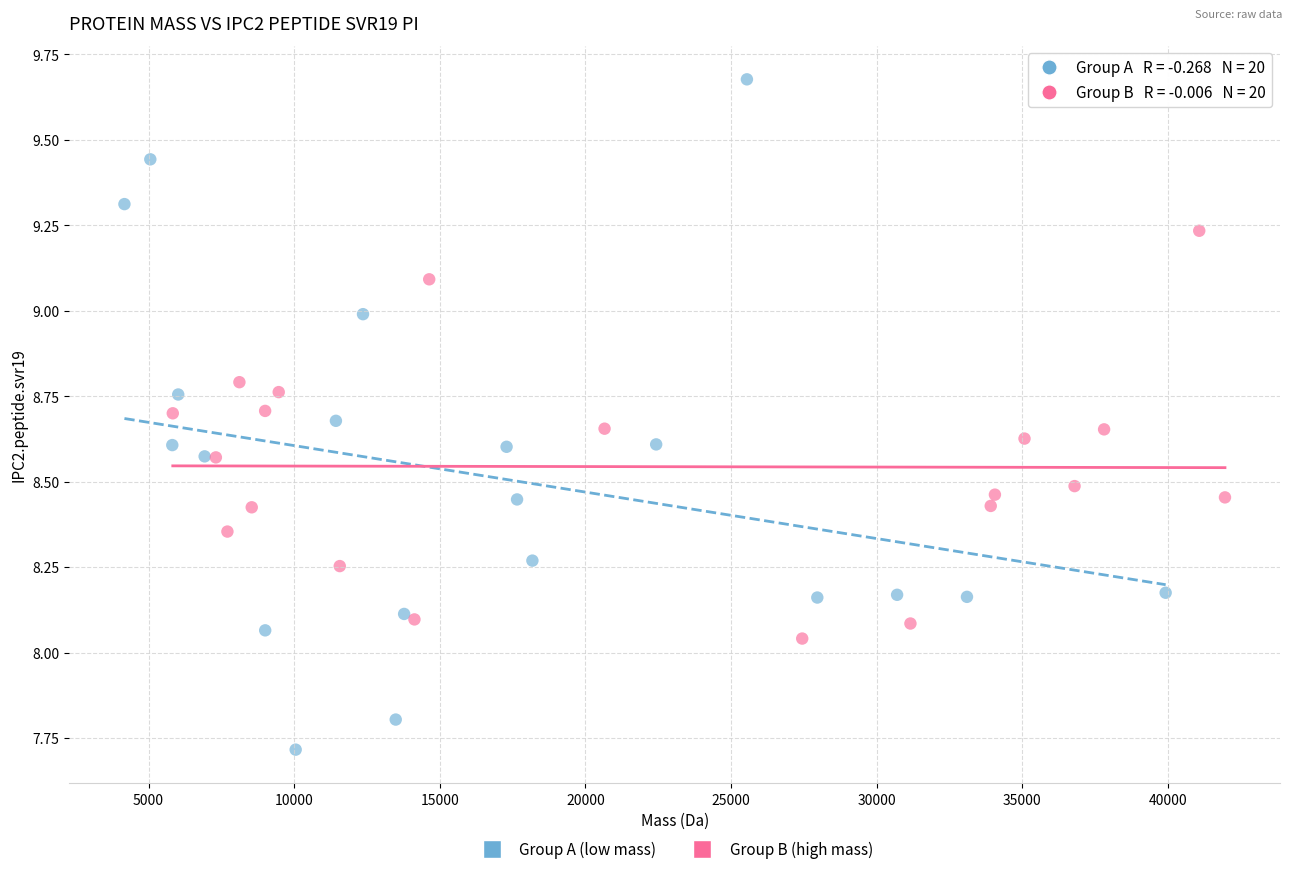

Which series has the widest spread of Y values?

Group A (low mass)